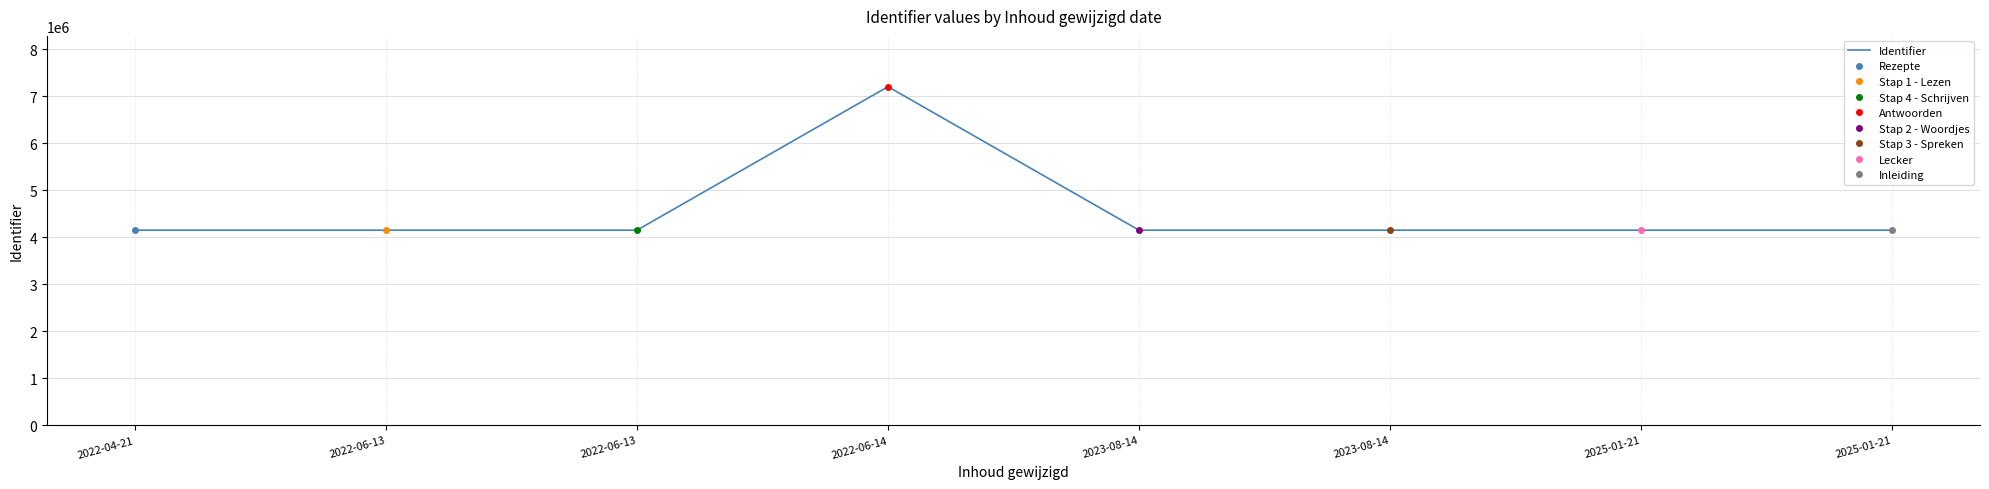

Rank the categories by value from lowest to highest.

2025-01-21, 2025-01-21, 2022-06-13, 2023-08-14, 2023-08-14, 2022-06-13, 2022-04-21, 2022-06-14